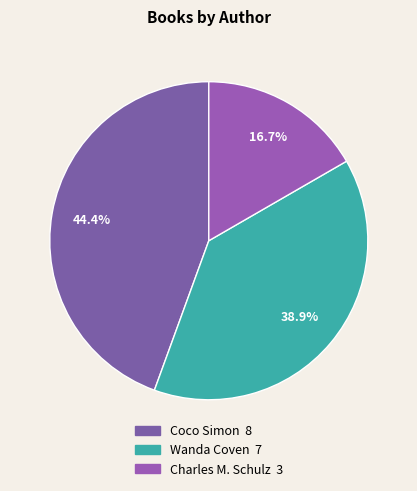

Rank the categories by value from highest to lowest.

Coco Simon, Wanda Coven, Charles M. Schulz